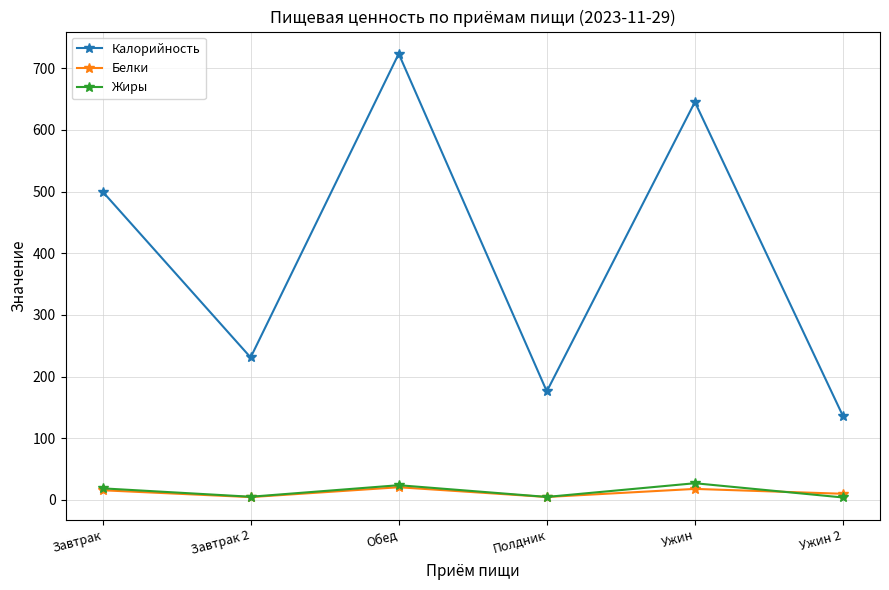

What is the difference between the maximum and minimum values in the Калорийность series?

587.4